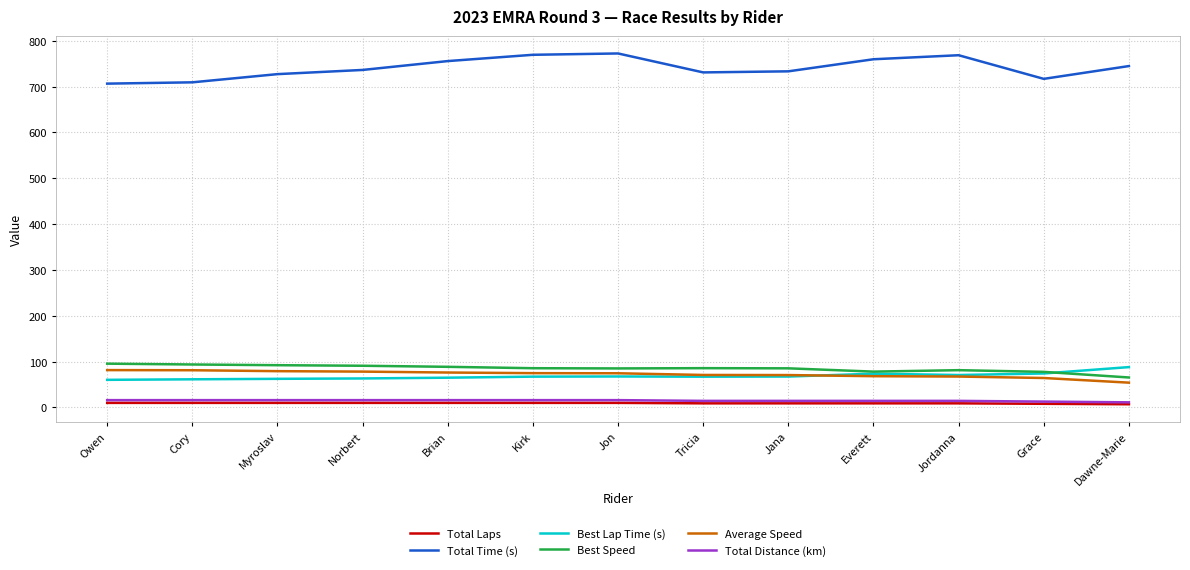

What is the greatest value displayed?

772.3